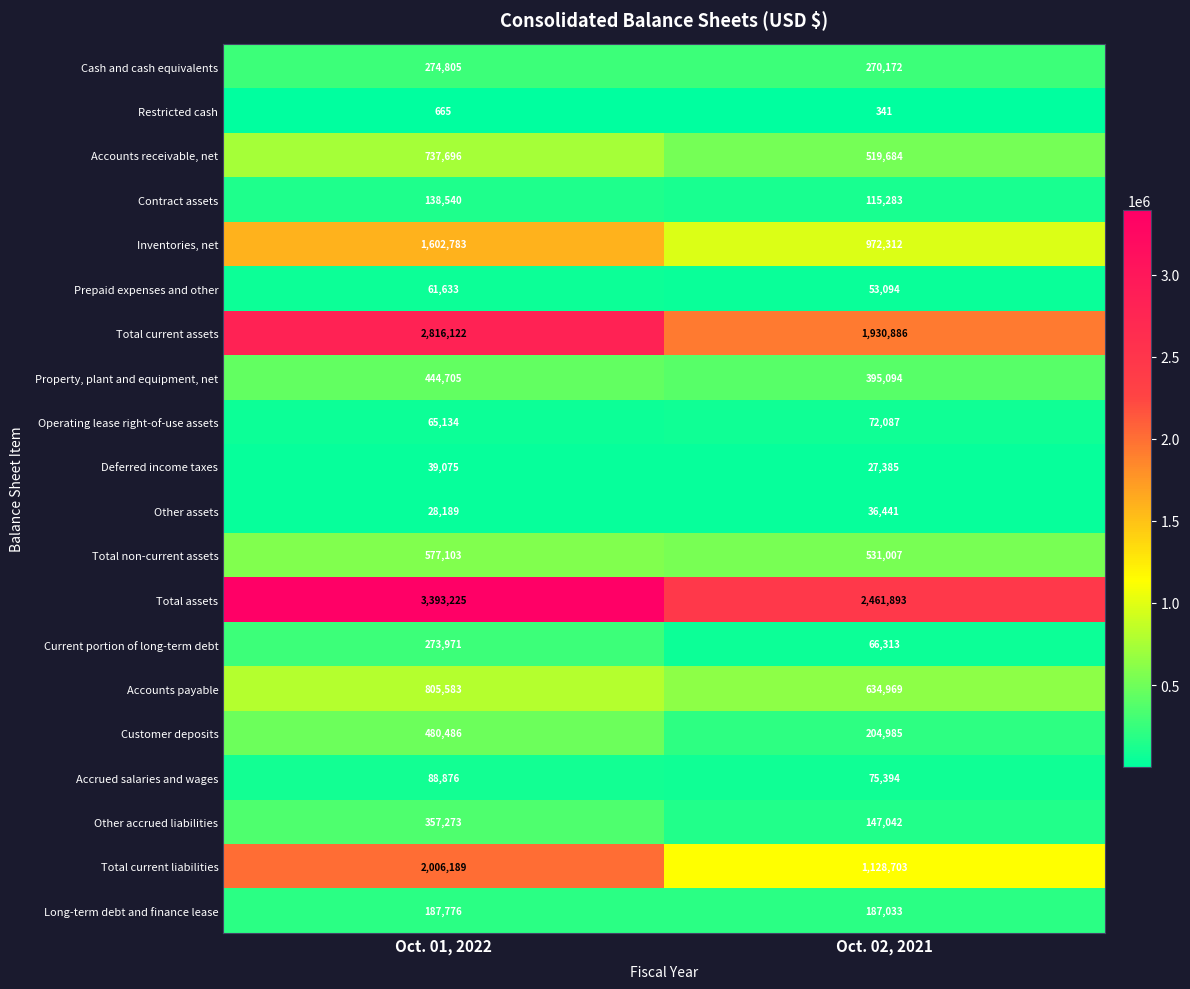

At which category is the sum across all series the highest?

Oct. 01, 2022